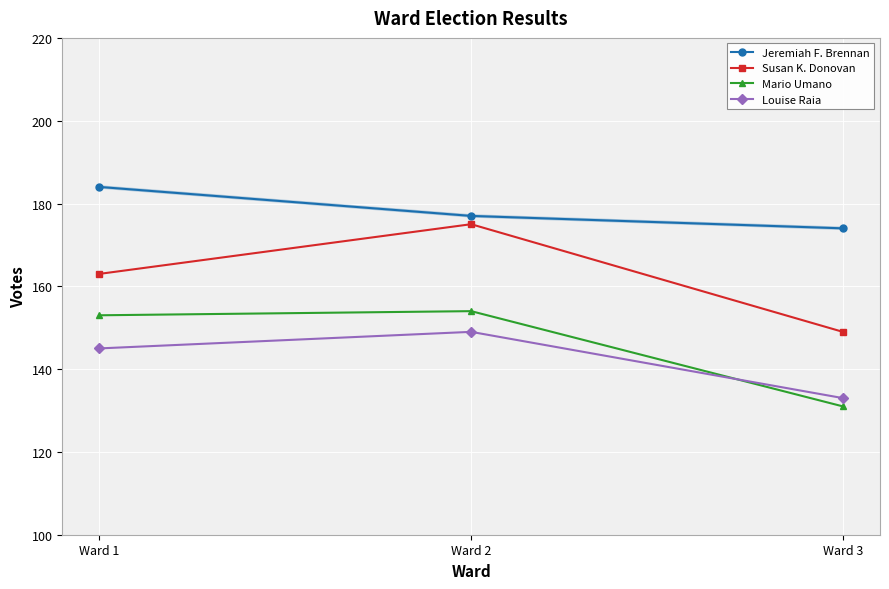

What is the spread (max minus min) of values at Ward 1?

39